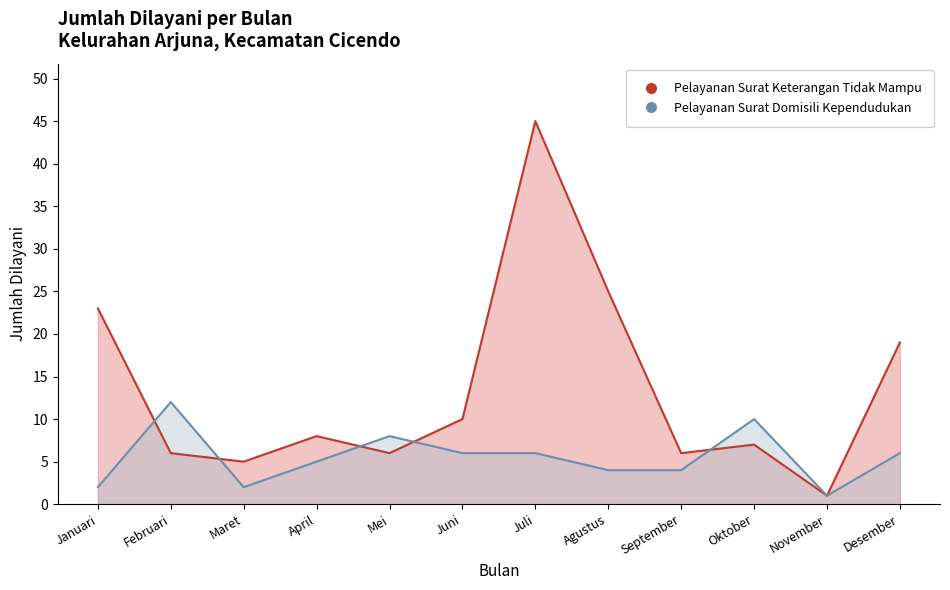

Which series reaches the maximum Y coordinate?

Pelayanan Surat Keterangan Tidak Mampu